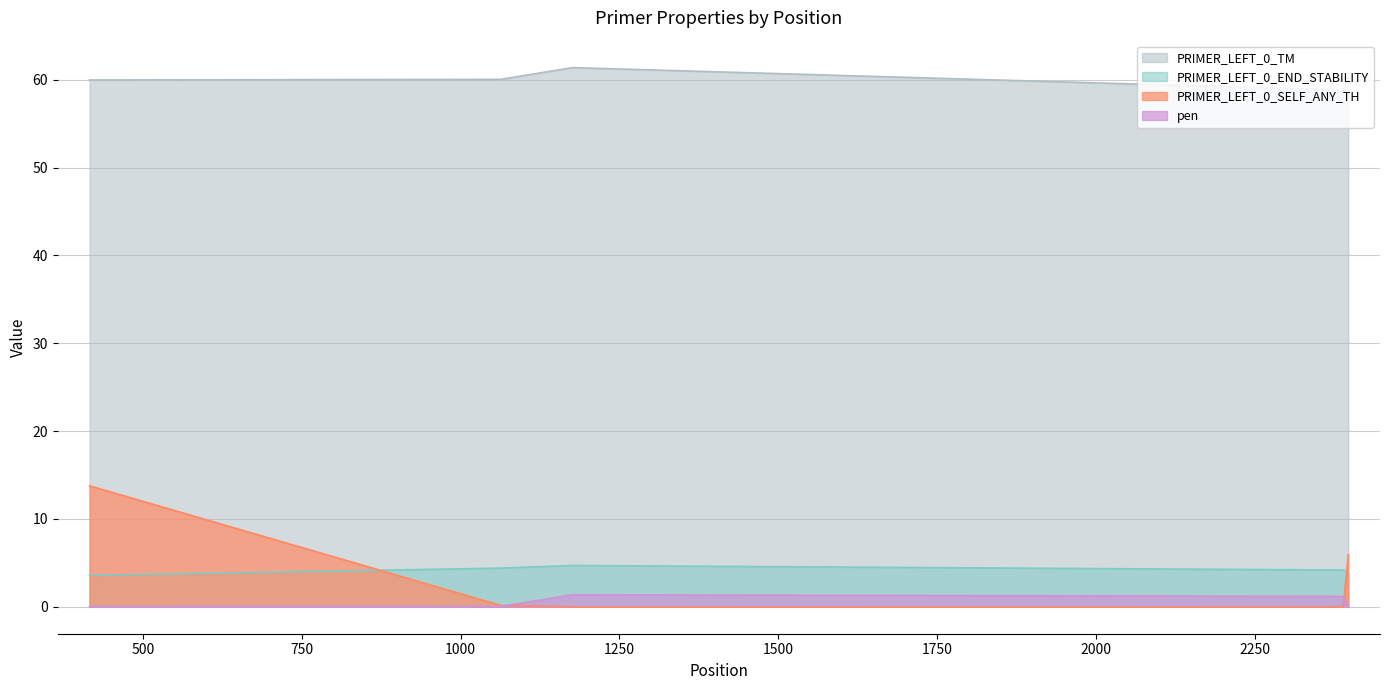

True or false: PRIMER_LEFT_0_END_STABILITY has a value of 3.6 at 416.

True